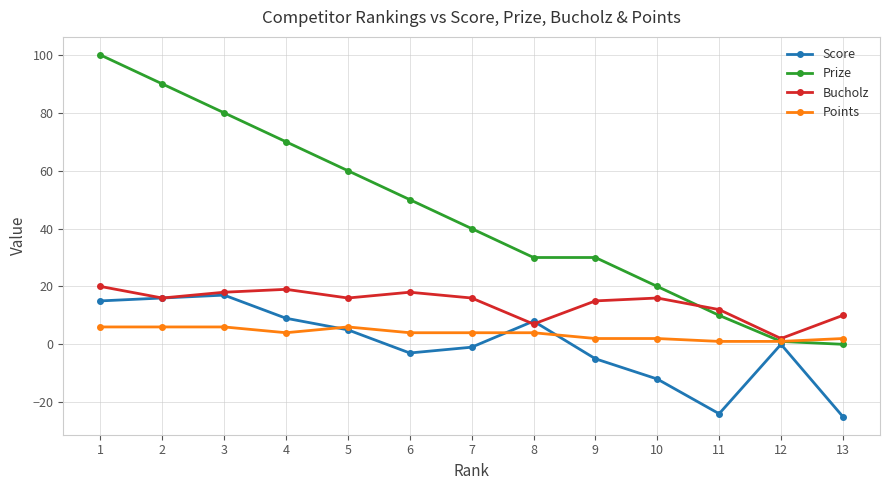

After their last crossing, which series has the higher values: Bucholz or Prize?

Bucholz